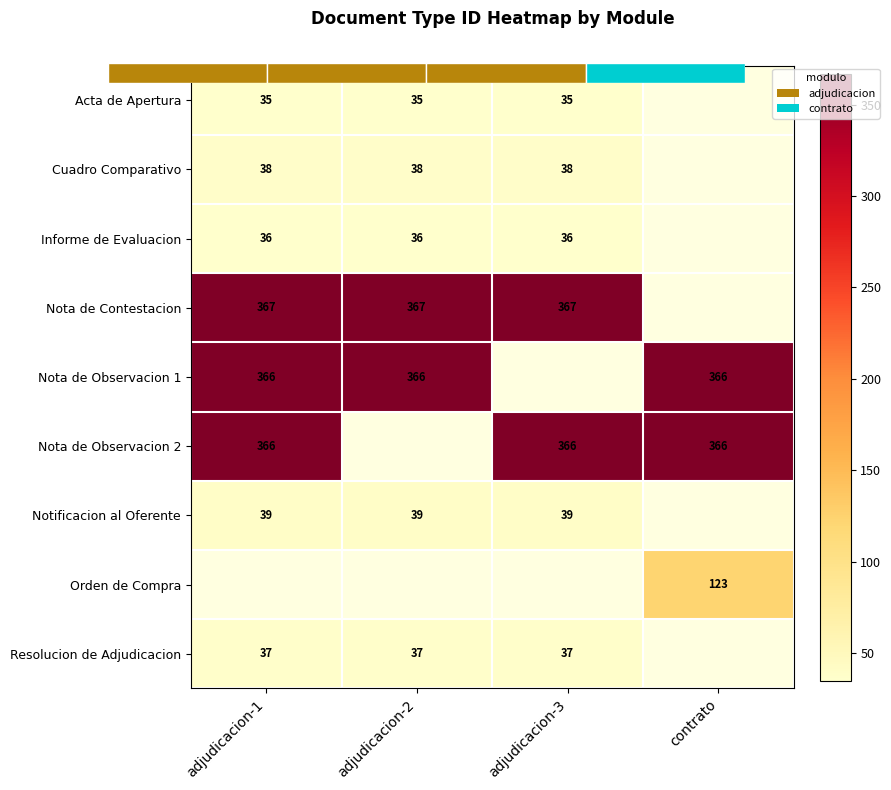

What is the highest value of the Resolucion de Adjudicacion series?

37.0